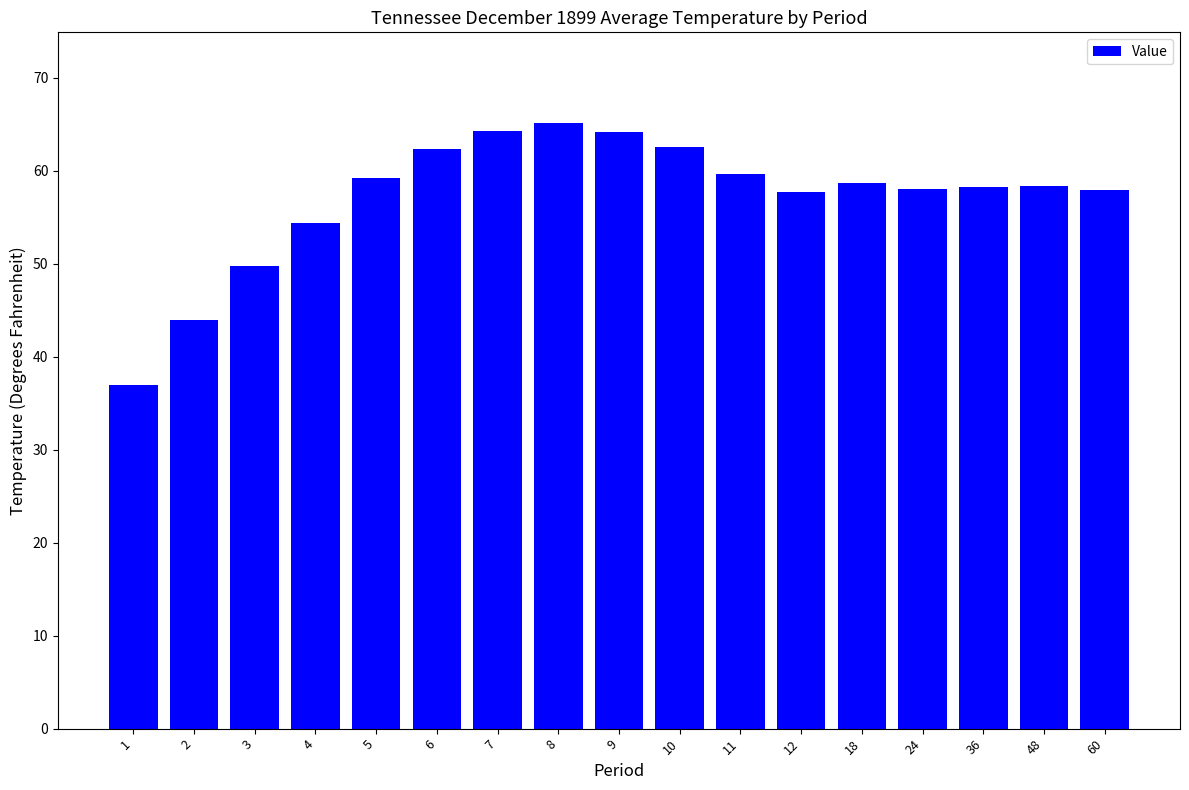

Approximately how many times larger is the value at 10 compared to 4?

1.1